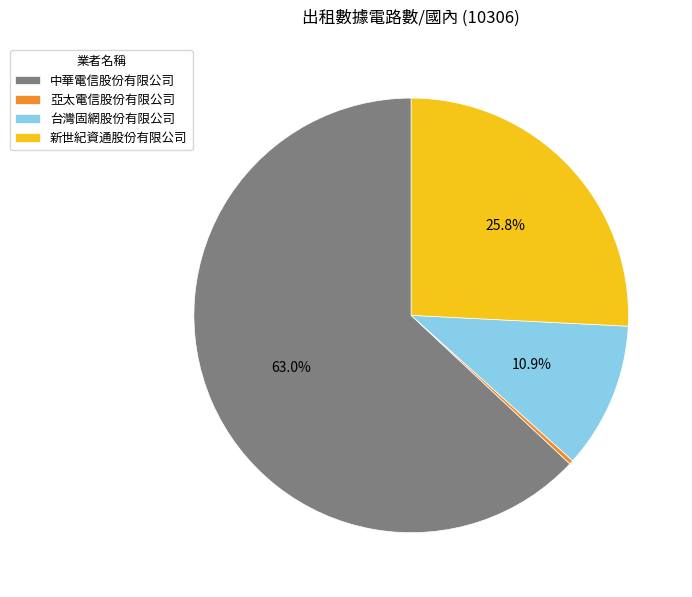

To the nearest percent, what portion does 中華電信股份有限公司 represent?

63%